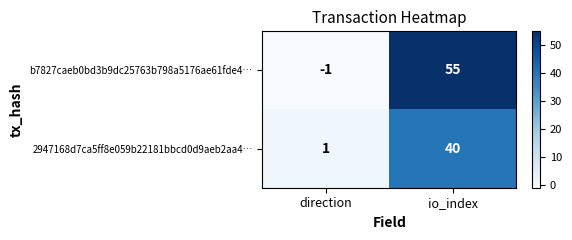

Reading left to right, list all the values displayed in this chart.

b7827caeb0bd3b9dc25763b798a5176ae61fde4…: -1	55
2947168d7ca5ff8e059b22181bbcd0d9aeb2aa4…: 1	40